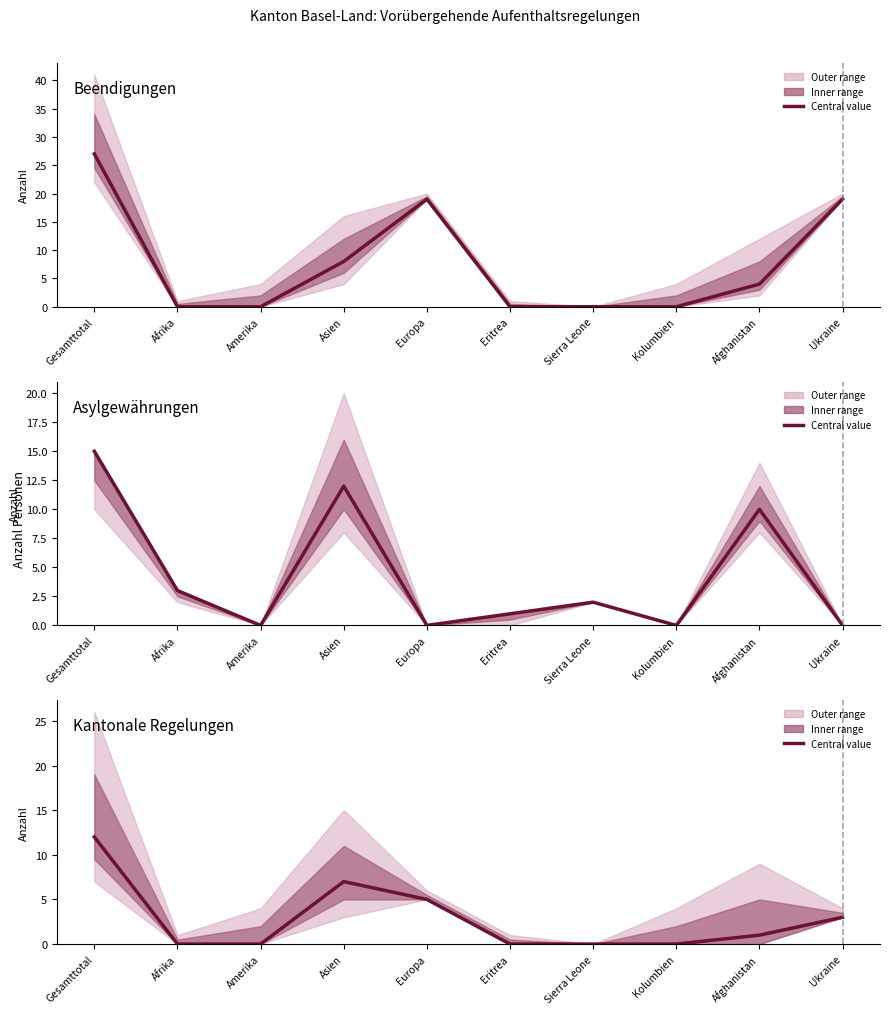

What is the difference between the maximum and minimum values in the Beendigungen Total (col_5) series?

27